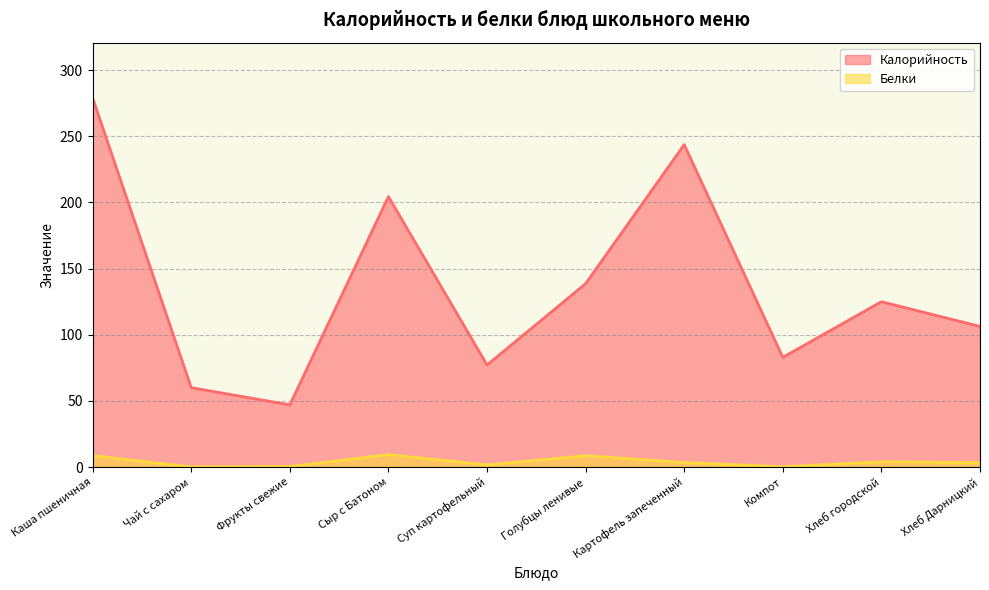

Is it true that Белки equals 4.0 at Хлеб городской?

True